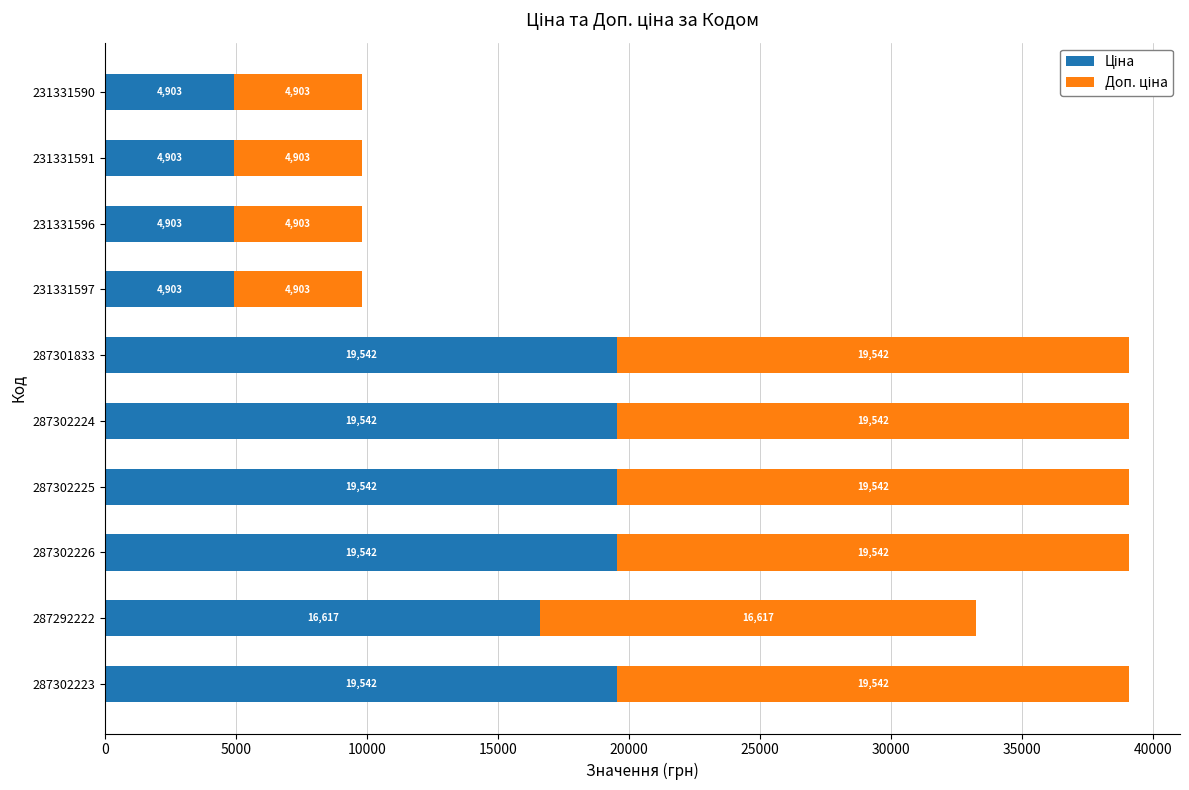

List the series in order of their peak value, lowest first.

Ціна, Доп. ціна